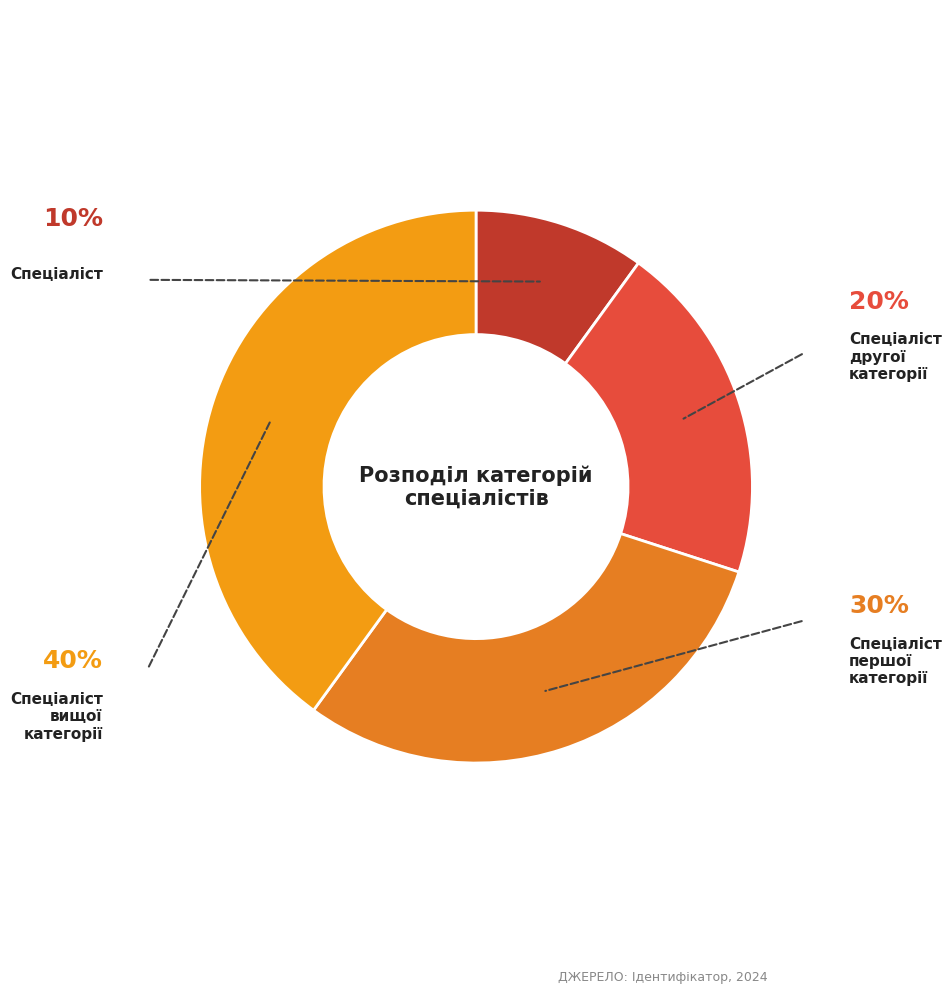

How many slices are in this pie chart?

4